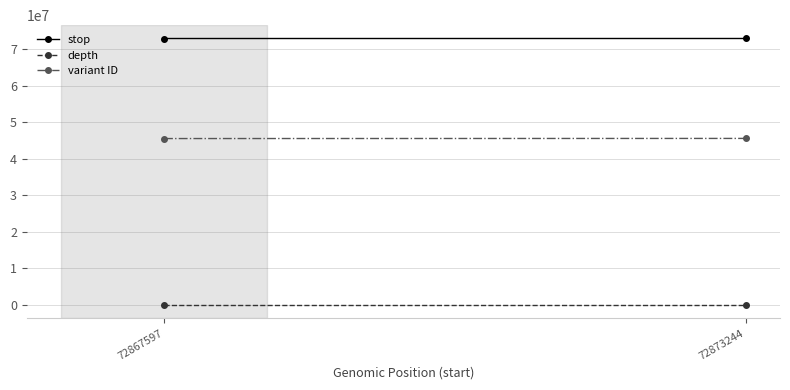

Is it true that variant ID equals 66426451 at 72873244?

False